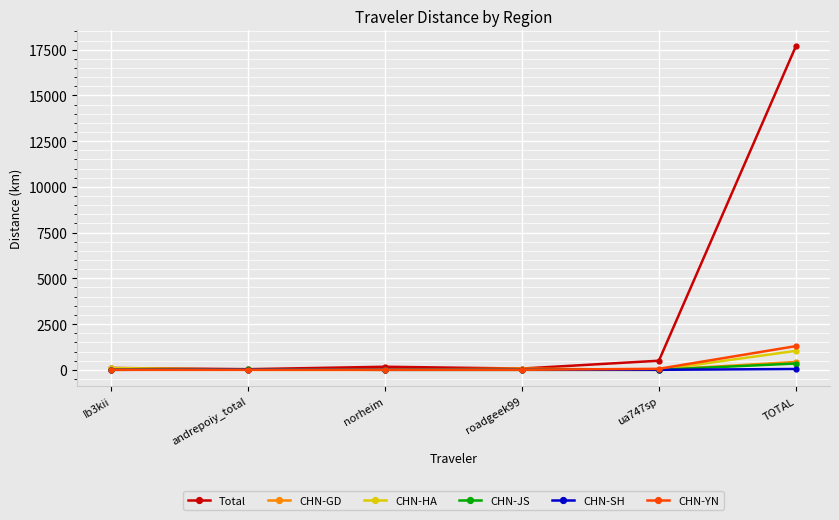

True or false: Total has more than 1 points higher than both neighbors.

False